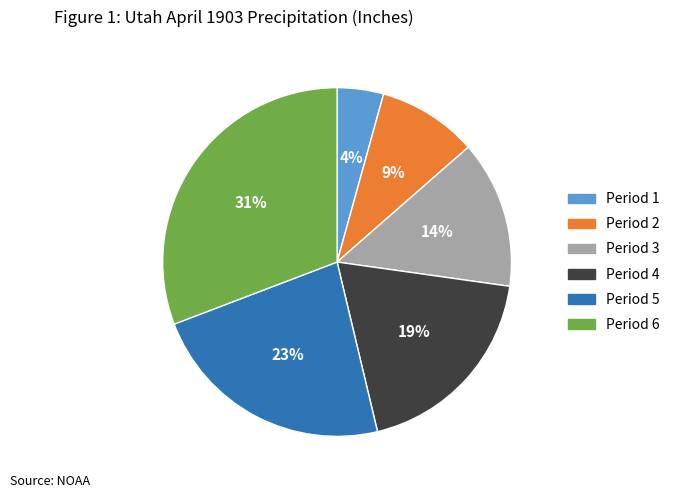

Is it true that Period 3 is 7% of the pie?

False